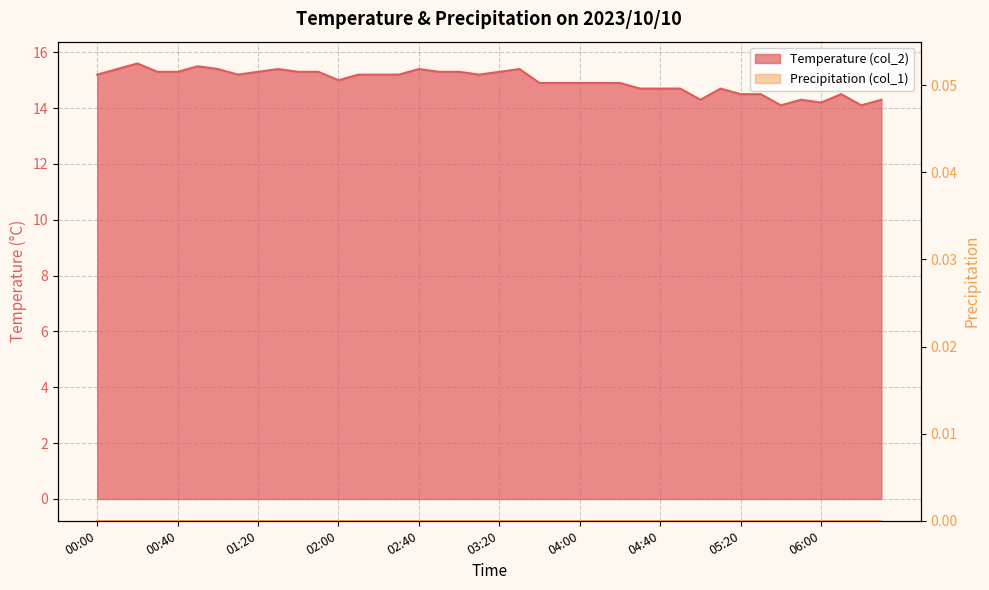

The value at 01:40 is 21.2. True or false?

False